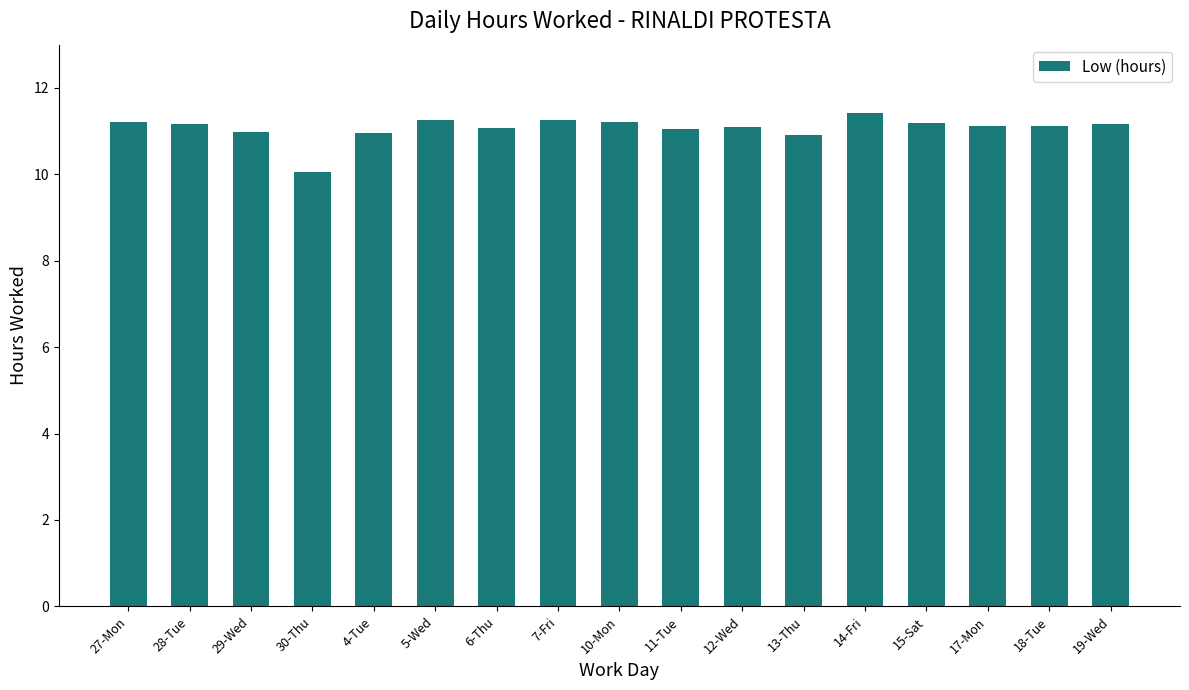

What is the minimum value shown in the chart?

10.1